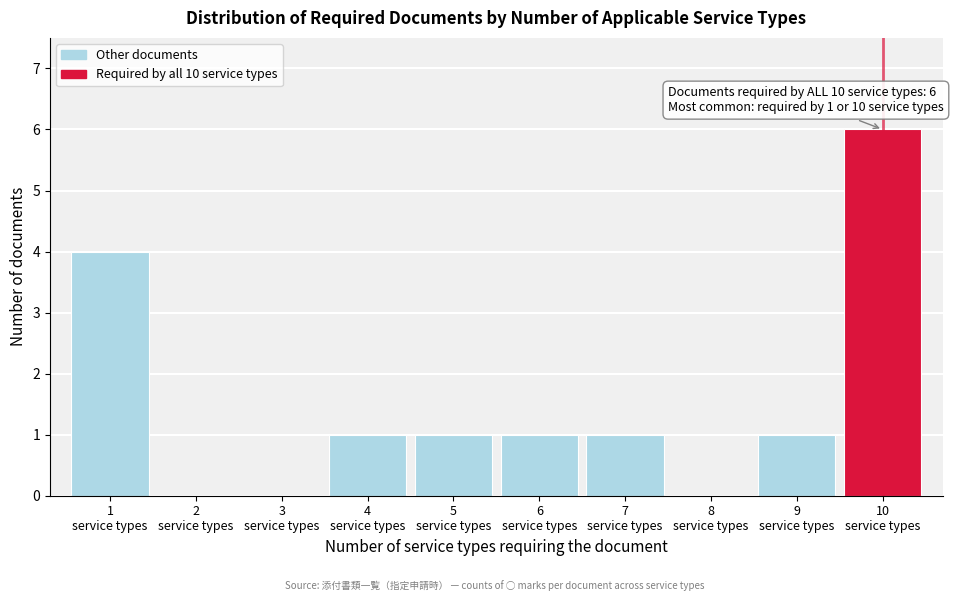

What is the sum of all values?

15